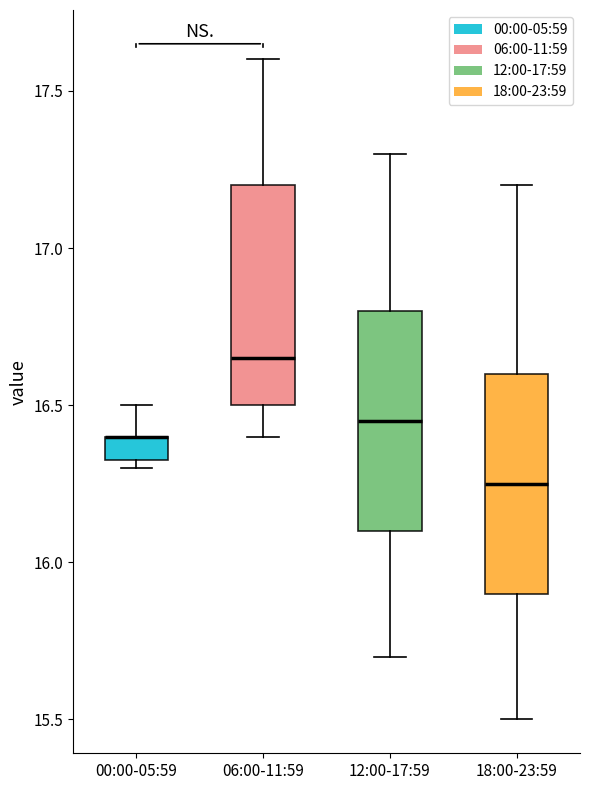

Where does the lower whisker of the box for 06:00-11:59 end on the y-axis? The values are not printed on the chart, so give them approximately, as read against the axis.

16.40